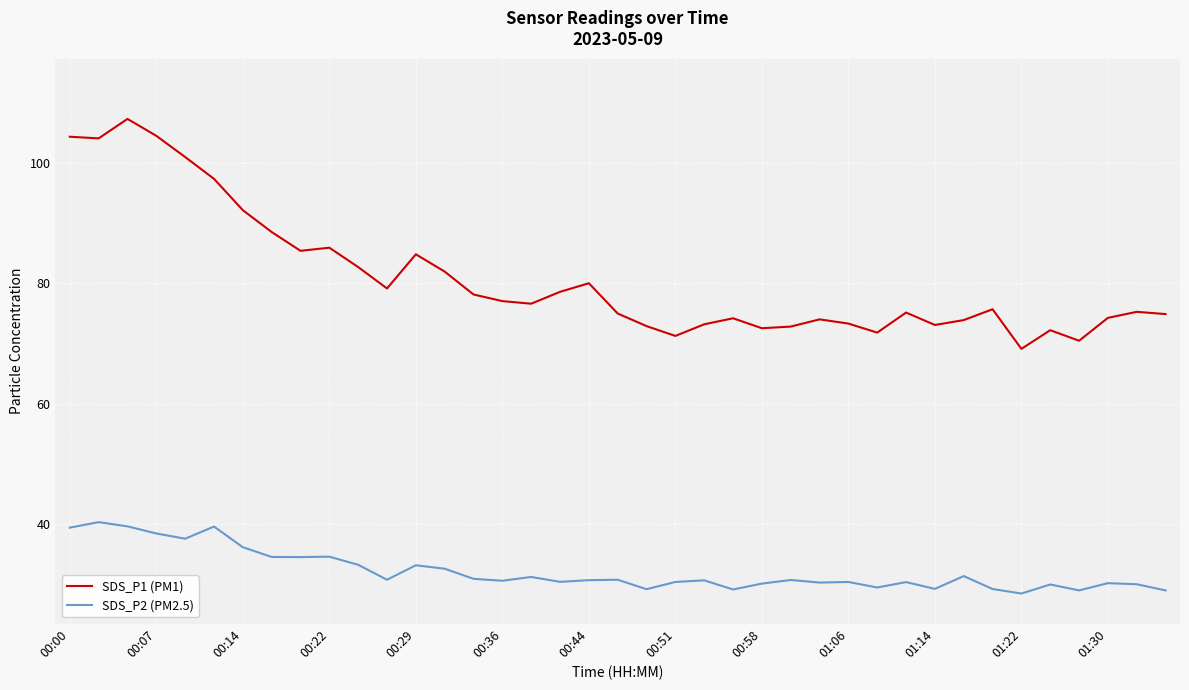

What is the maximum value for SDS_P1 (PM1)?

107.3